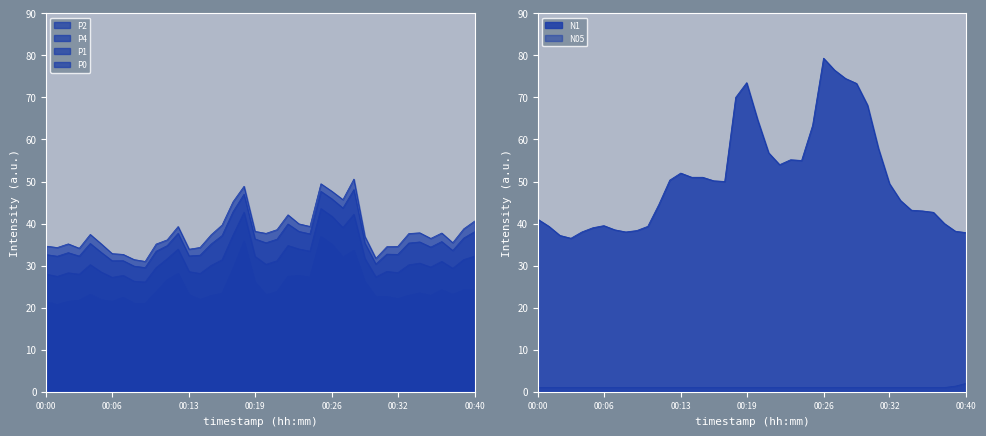

True or false: P0 and N1 intersect in this chart.

False